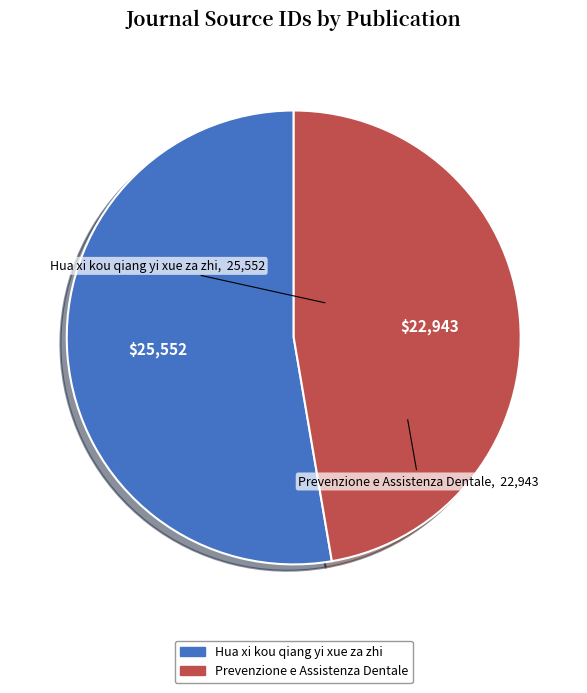

What is the ratio of the value at Prevenzione e Assistenza Dentale to the value at Hua xi kou qiang yi xue za zhi?

0.9